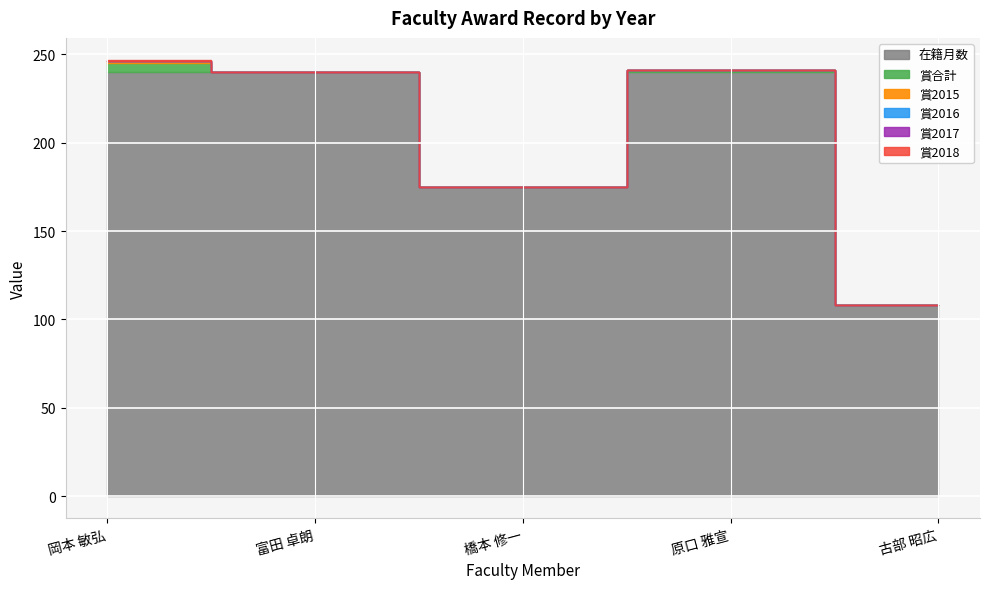

At which category does the chart reach its peak across all series?

岡本 敏弘